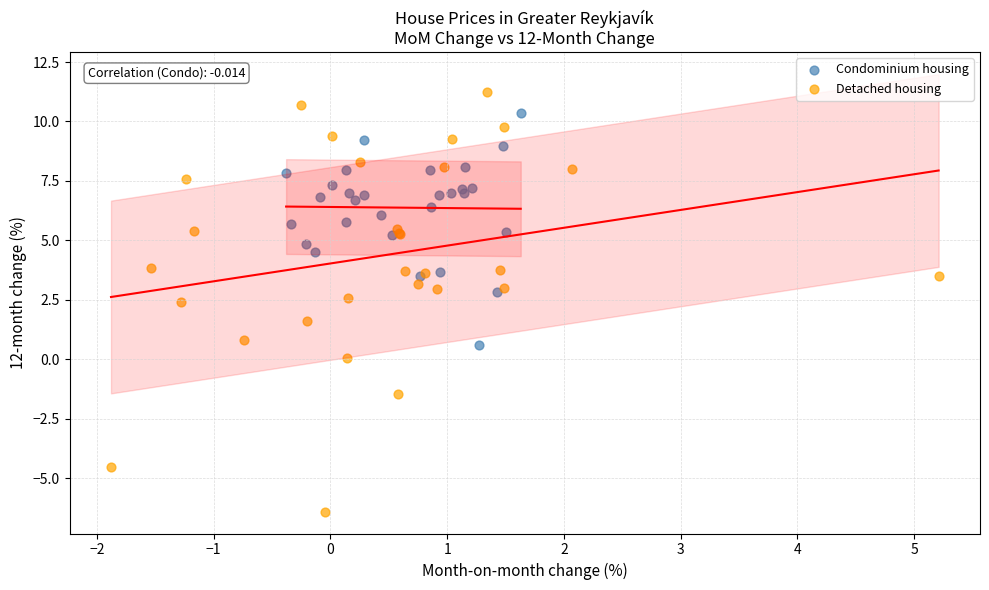

Which series contains the lowest Y value?

Detached housing